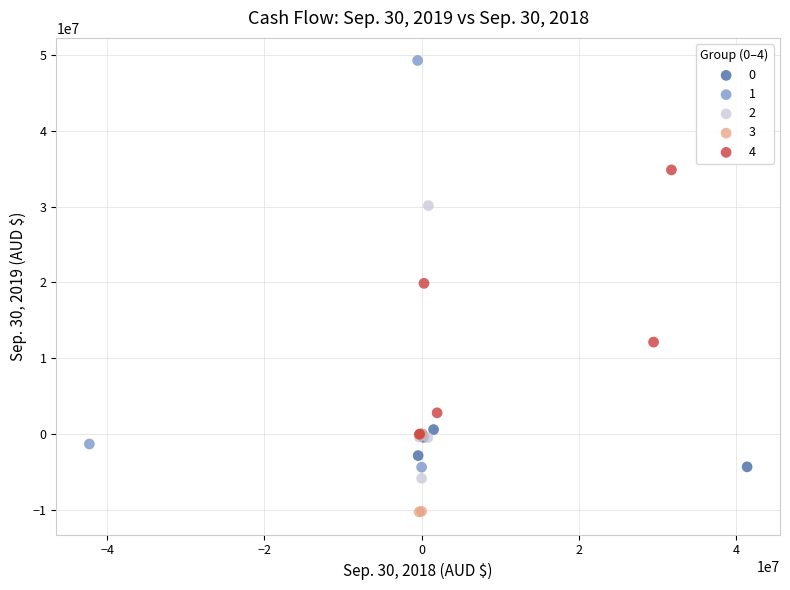

What are all the series names shown in the legend?

0, 1, 2, 3, 4